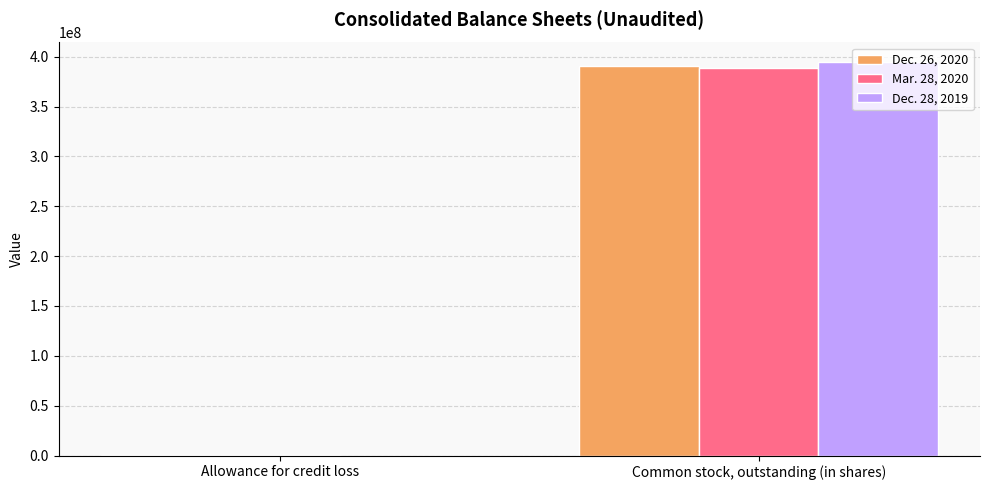

At which label is Dec. 26, 2020 closest to 195512729?

Allowance for credit loss